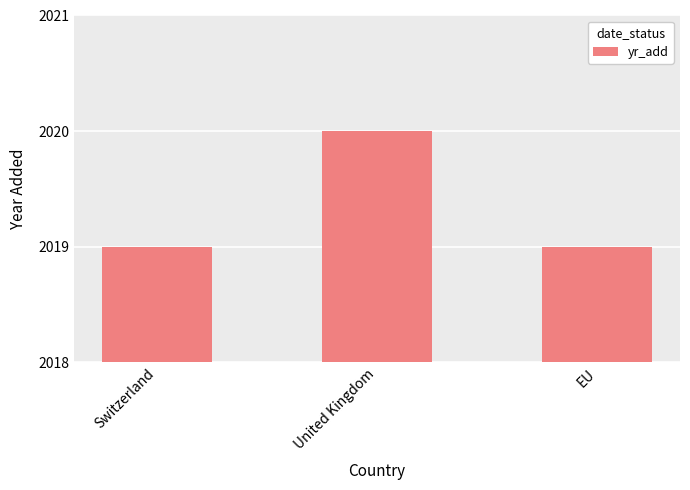

Reading left to right, extract all data points from this chart.

Switzerland=2019	United Kingdom=2020	EU=2019